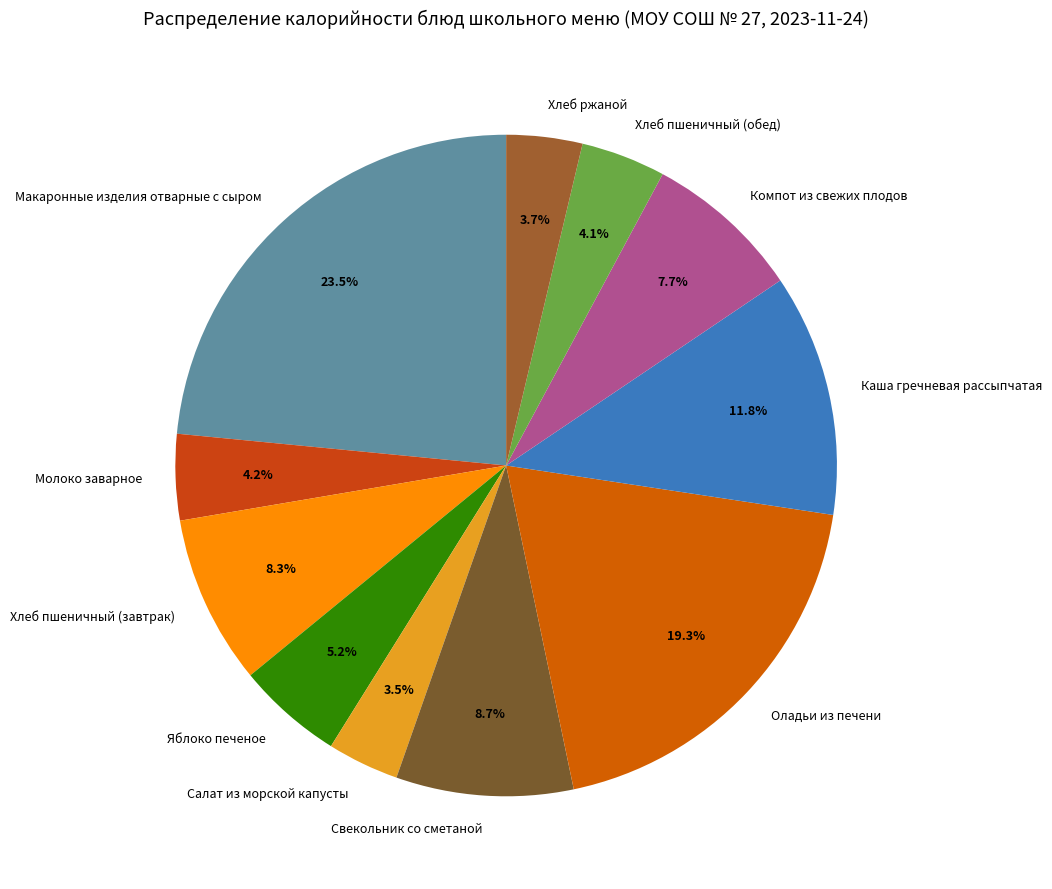

Is it true that Хлеб ржаной is 4% of the pie?

True